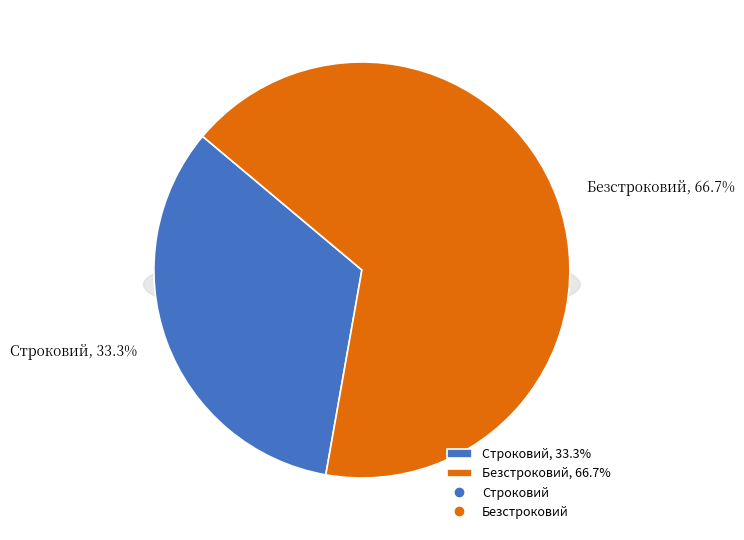

The Безстроковий slice represents 58% of the pie. True or false?

False